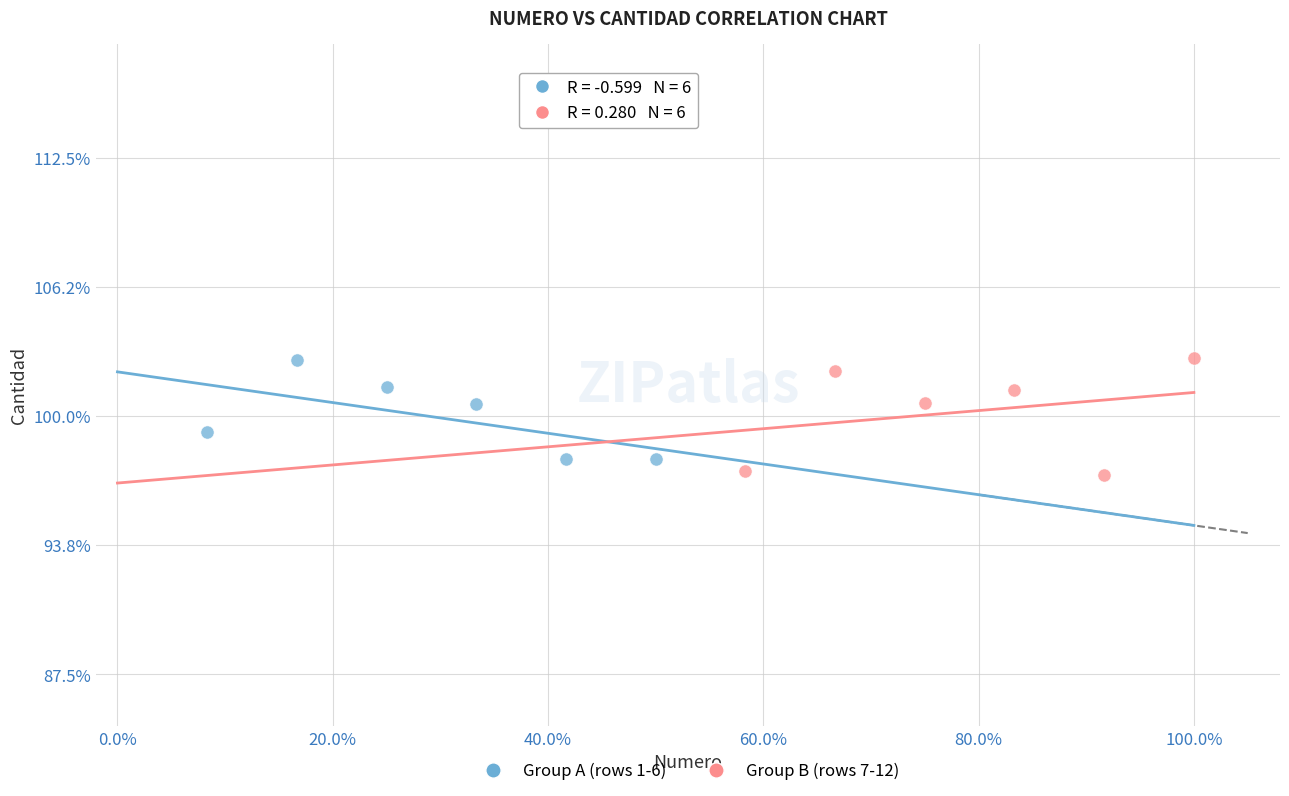

What are all the series names shown in the legend?

Group A (rows 1-6), Group B (rows 7-12)